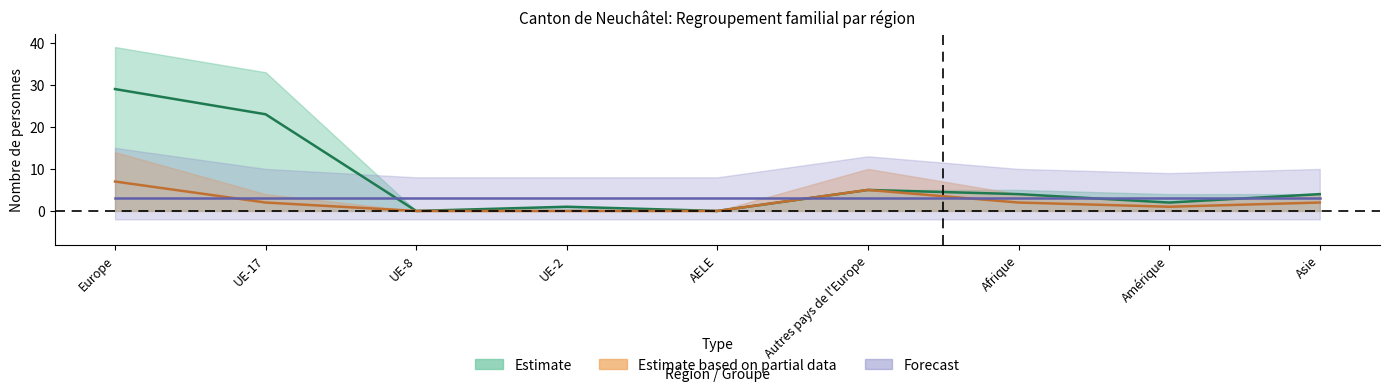

At which category does the chart reach its minimum across all series?

UE-8